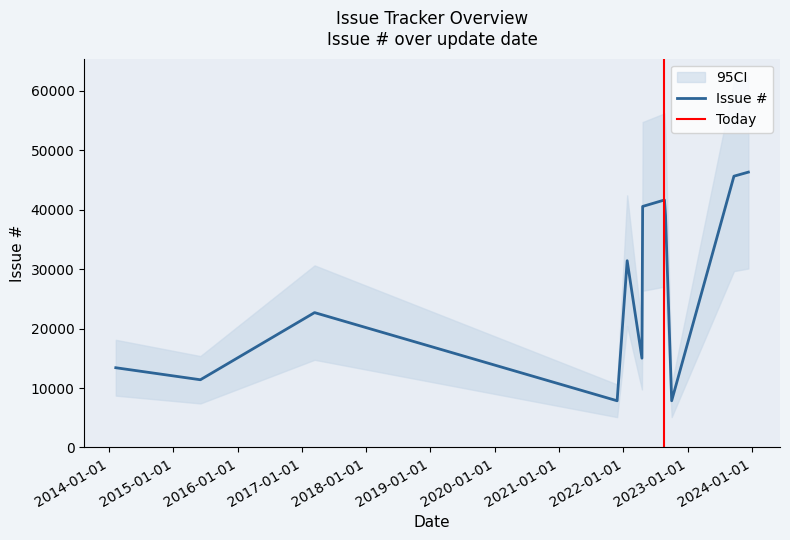

The chart shows a value of 20353 at 2023-12-13. True or false?

False